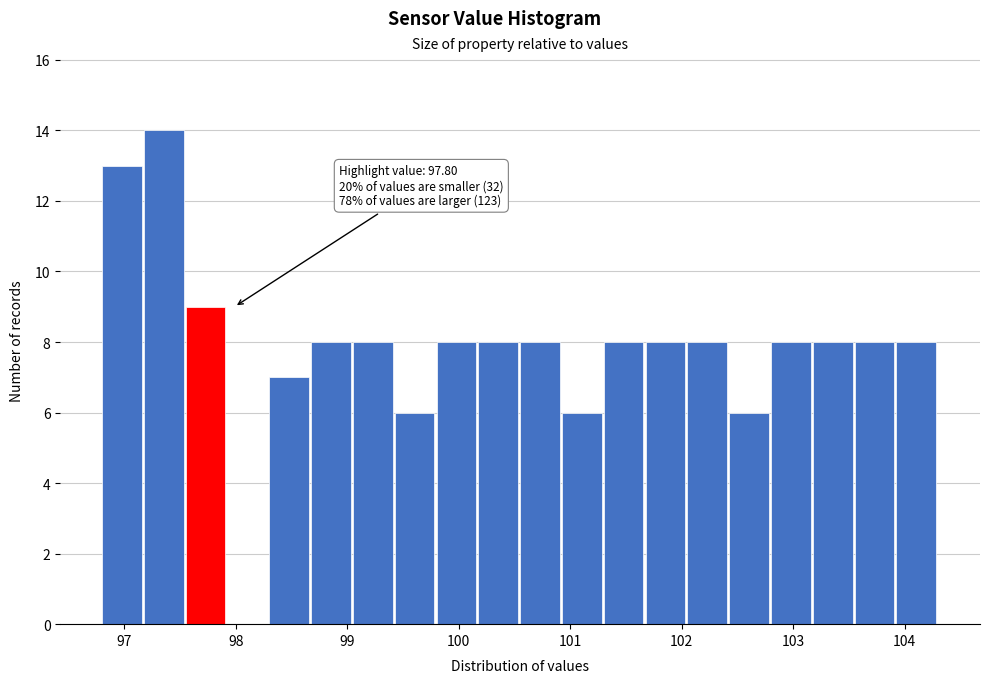

Read against the x-axis, roughly where is the centre of the tallest bar?

97.4